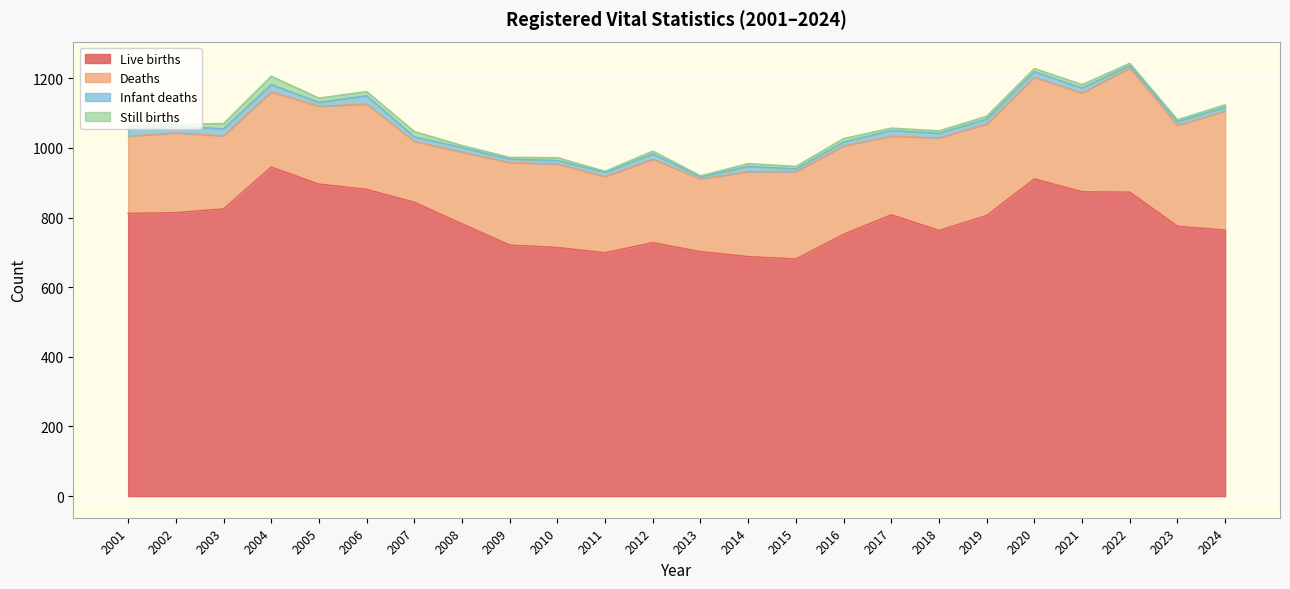

What is the sum of the Infant deaths values at 2002 and 2017?

35